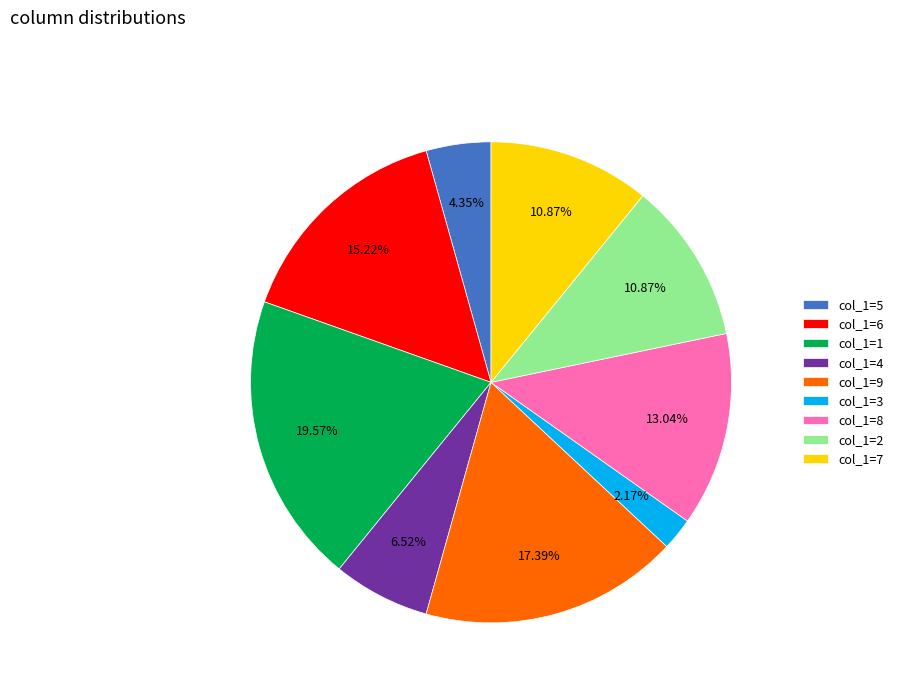

Is the sum of col_1=5 and col_1=4 greater than half?

No